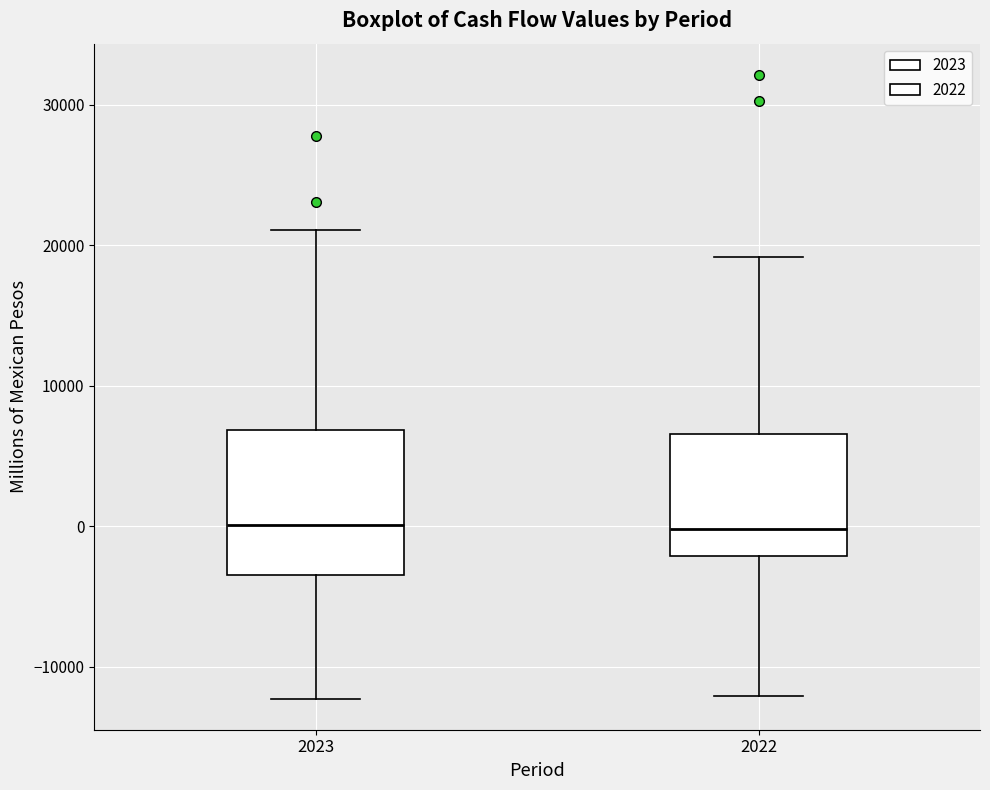

Comparing the boxes themselves (not the whiskers), which one is the tallest?

2023